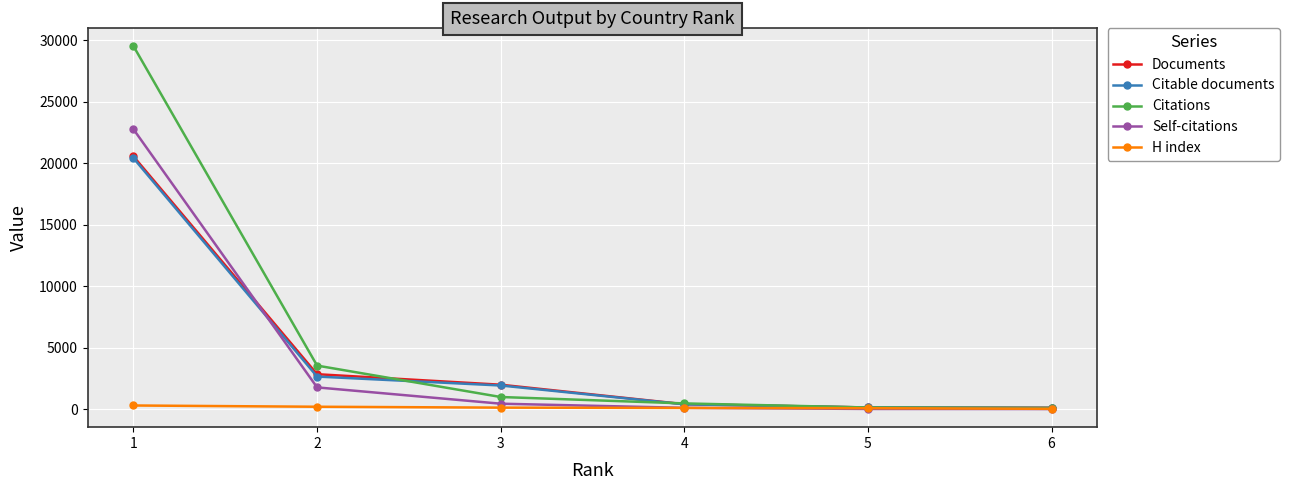

Which series has the largest range (max minus min)?

Citations